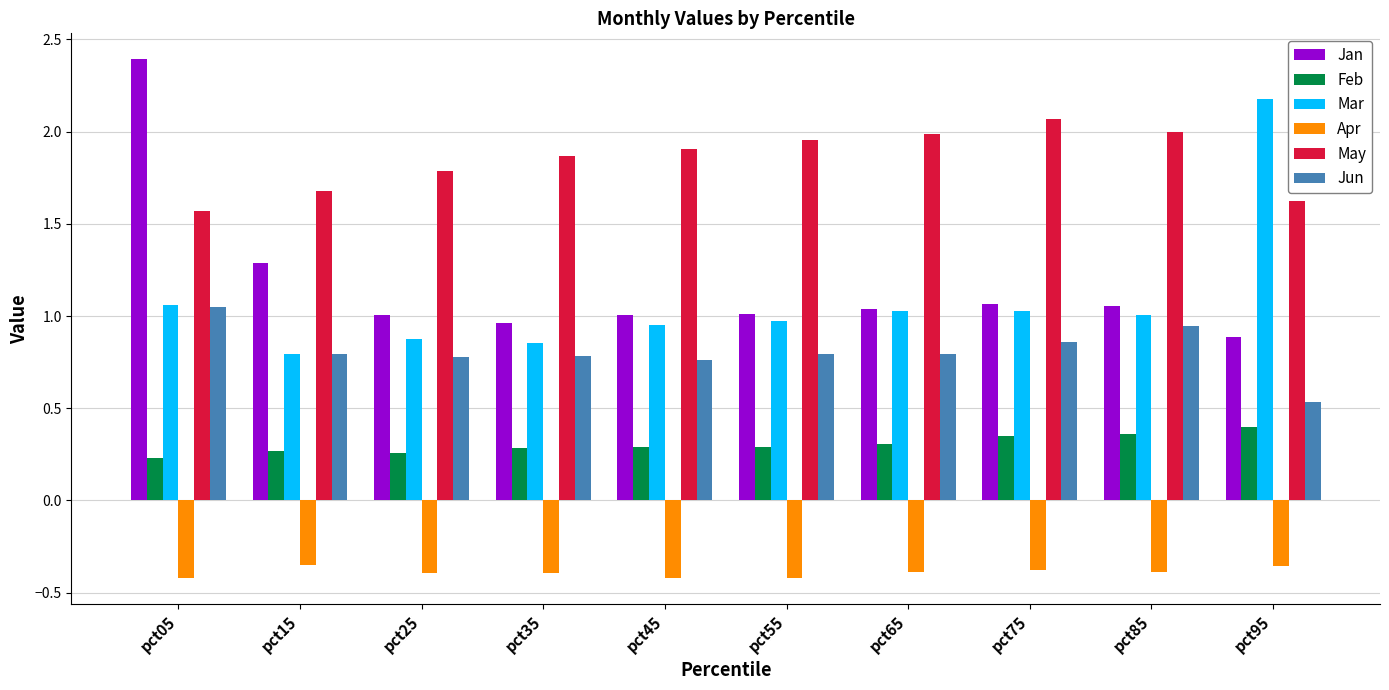

At which category is the sum across all series the highest?

pct05